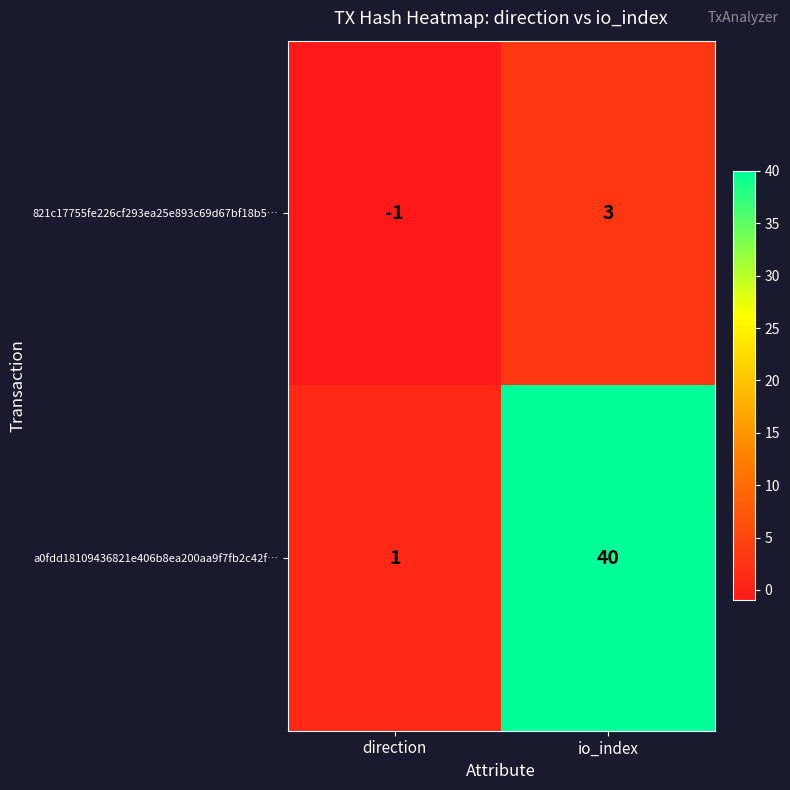

The value of 821c17755fe226cf293ea25e893c69d67bf18b5… at direction is -1. True or false?

True